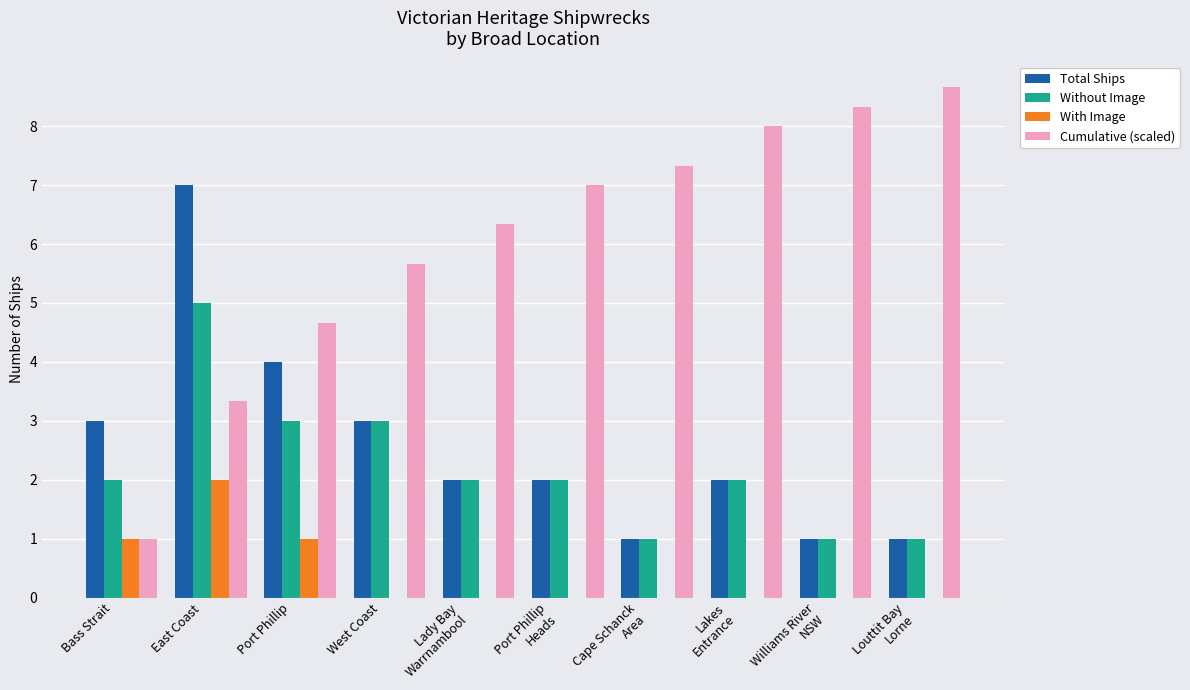

What value does the Without Image series have at Port Phillip?

3.0